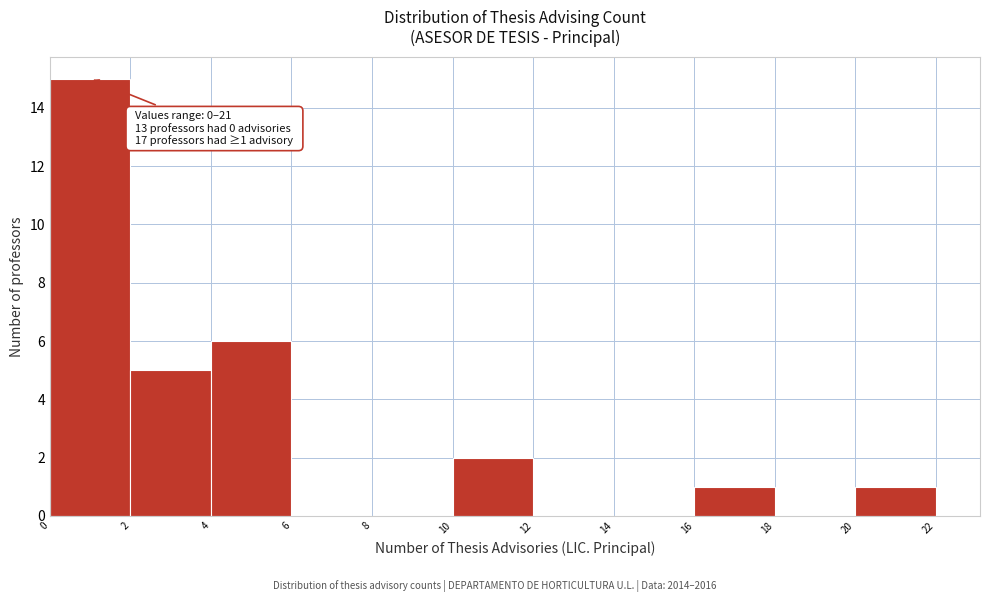

Over which range of the x-axis is the bar tallest?

0 to 2